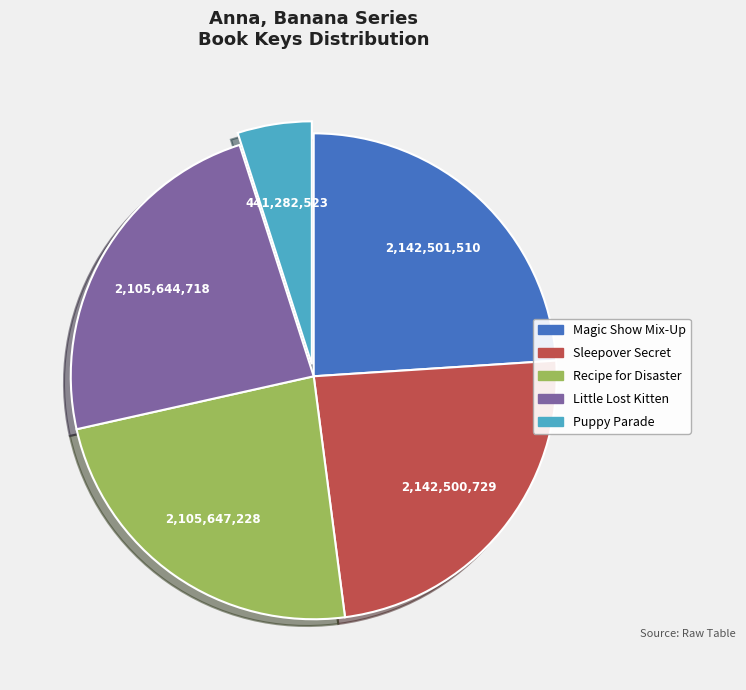

How many segments does this pie chart have?

5